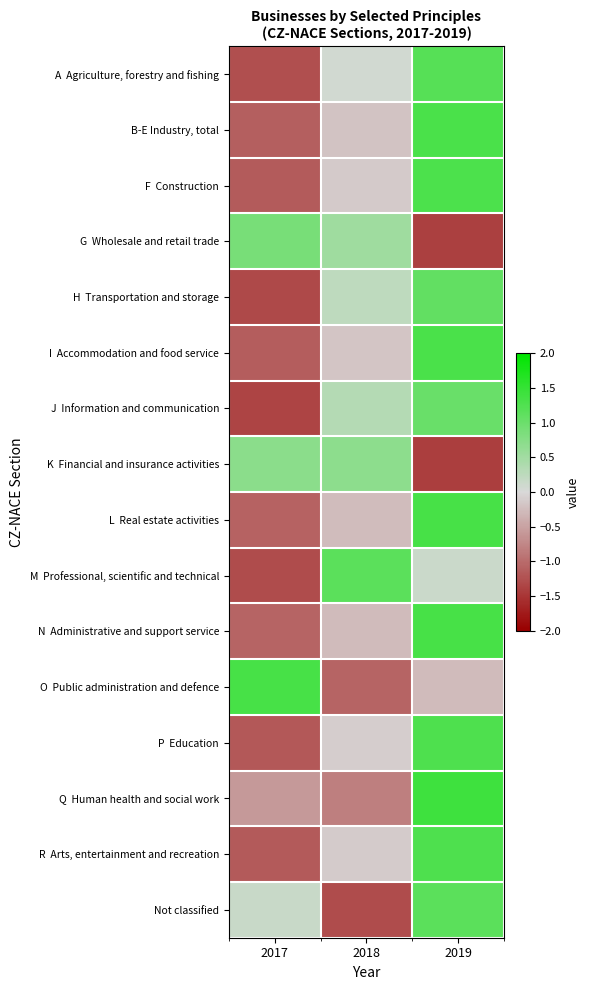

Between 2017 and 2018, which series saw the biggest shift?

M Professional, scientific and technical